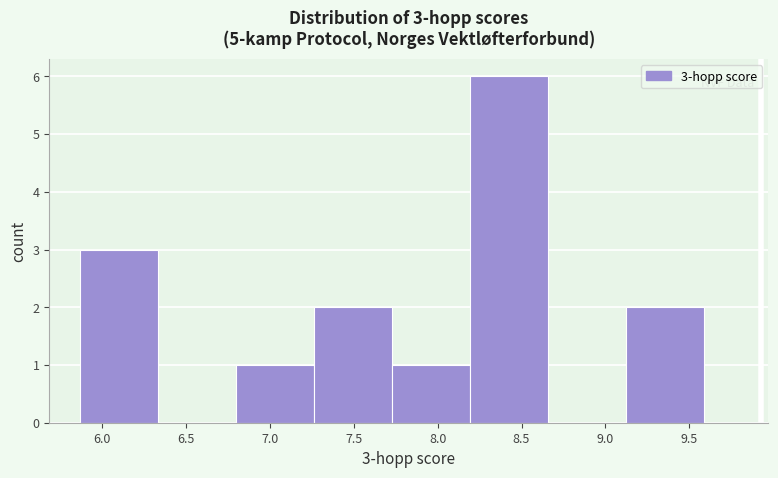

Over which range of the x-axis is the bar tallest?

8.195 to 8.660